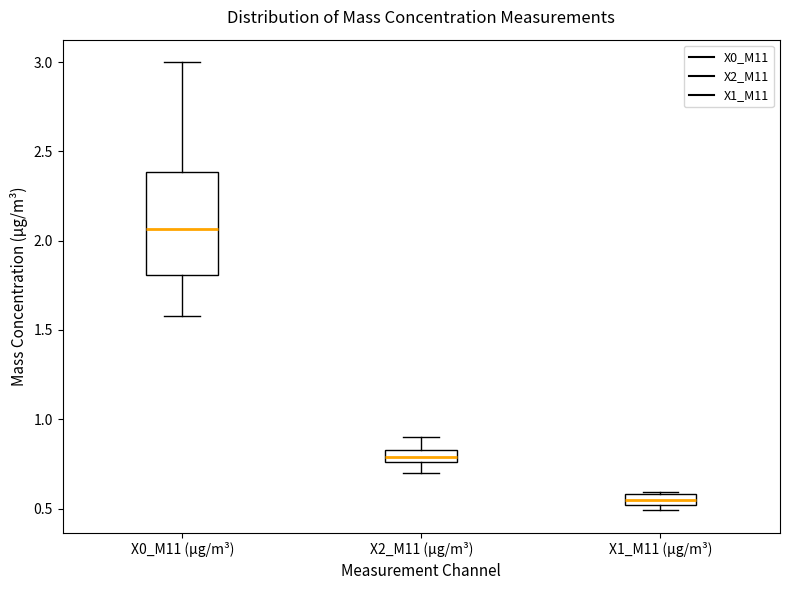

Which box has the lowest median line?

X1_M11 (μg/m³)